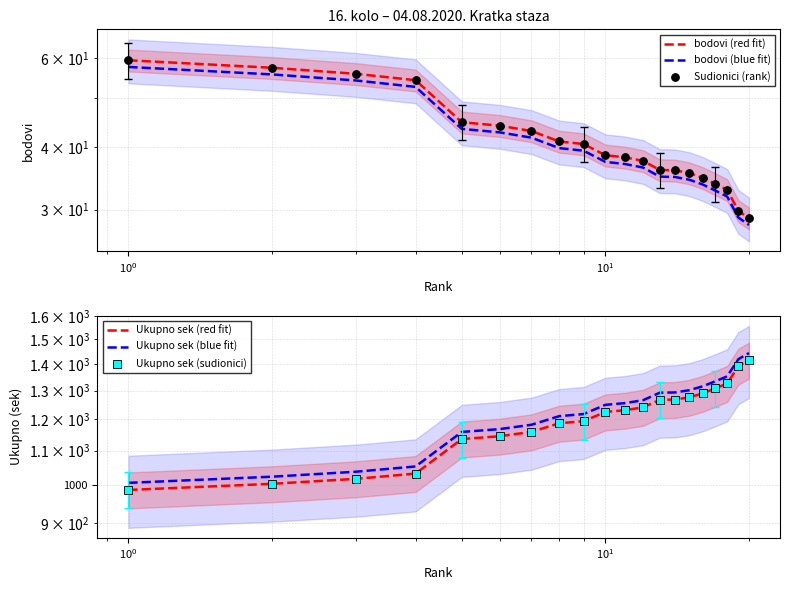

Is the value of Ukupno sek (blue fit) at $\mathdefault{10^{0}}$ greater than the value of bodovi (red fit) at 17?

Yes